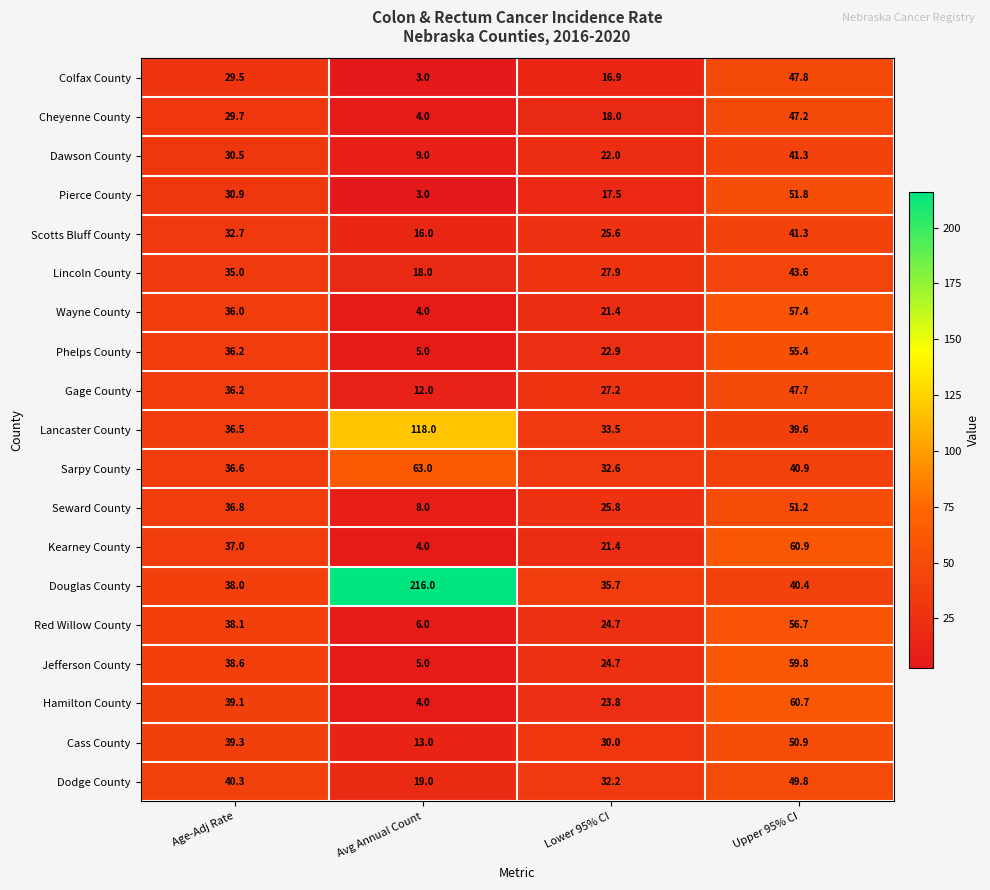

Which series changed the most between Lower 95% CI and Upper 95% CI?

Kearney County